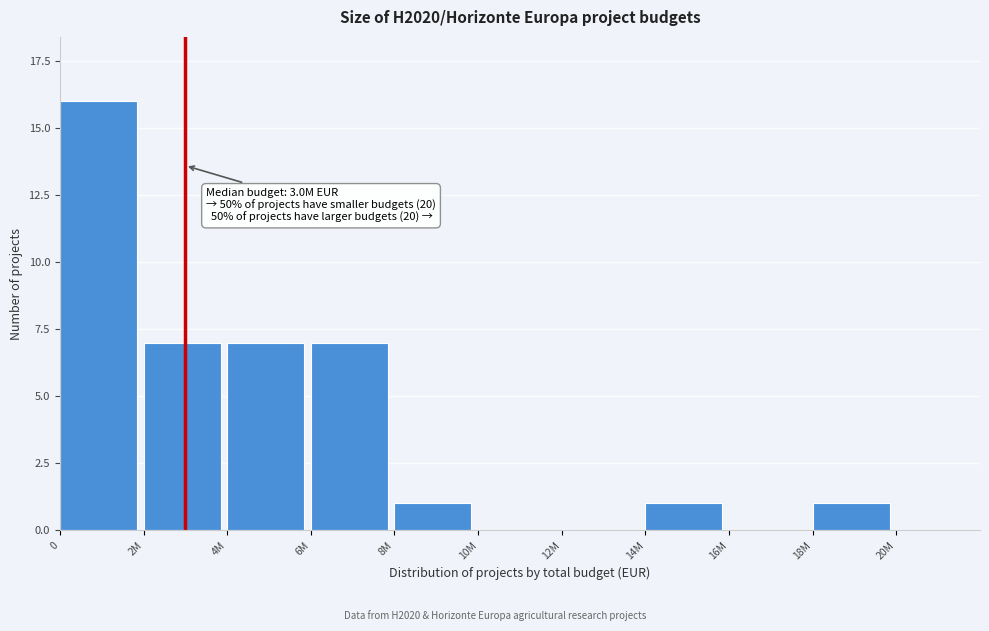

Reading left to right, extract all data points from this chart.

0=16	2M=7	4M=7	6M=7	8M=1	10M=0	12M=0	14M=1	16M=0	18M=1